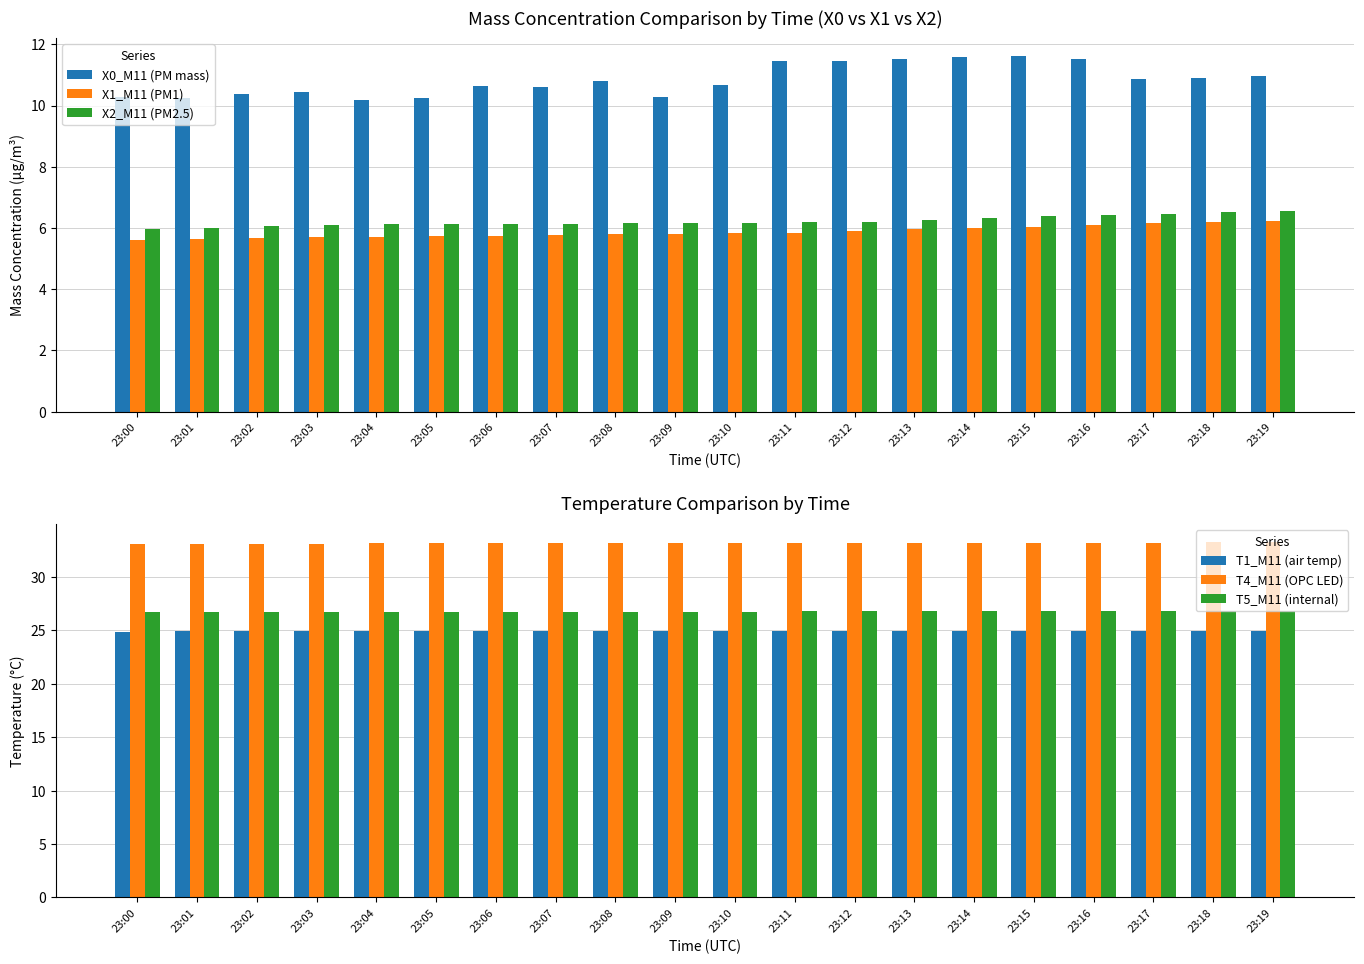

At which label is X1_M11 (PM1) closest to 5?

23:00